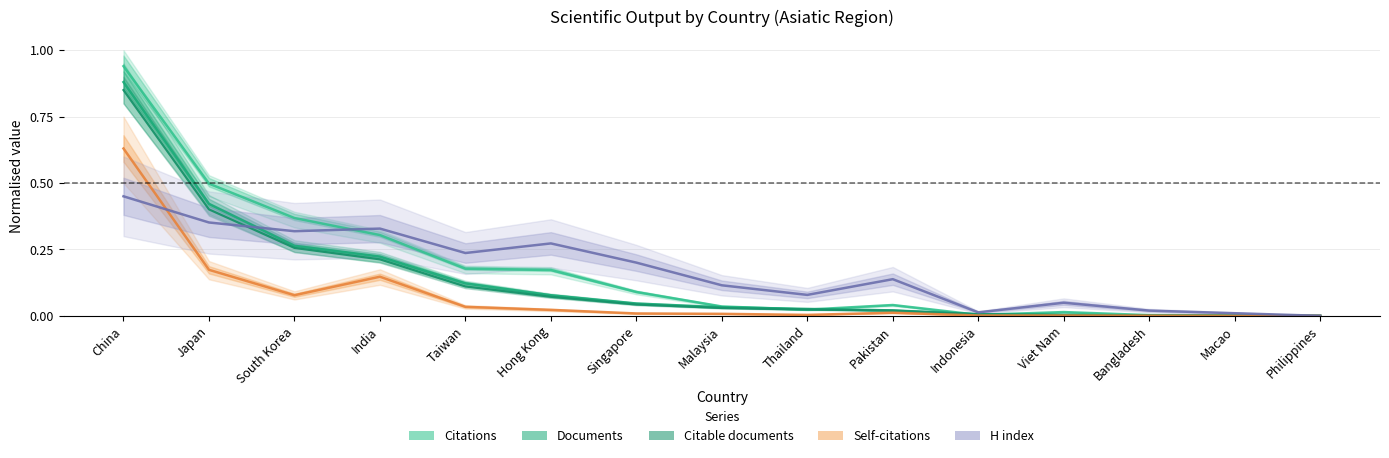

Rank the series by their maximum value, from lowest to highest.

H index, Self-citations, Citable documents, Documents, Citations